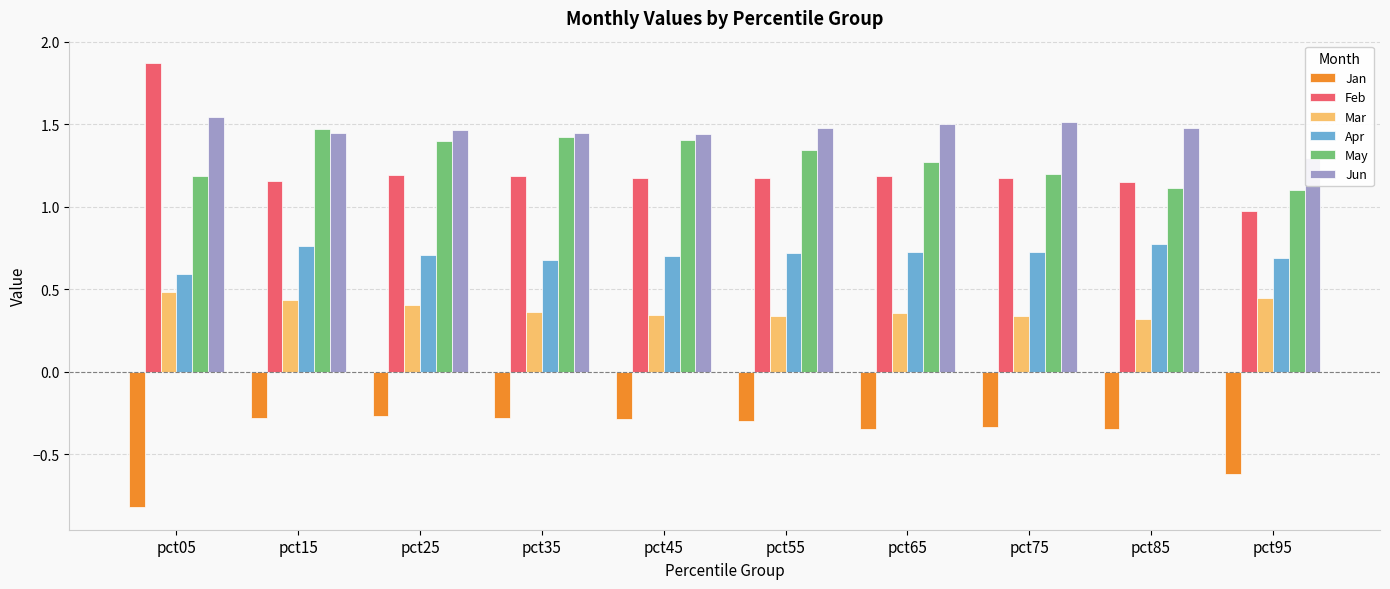

The Apr series shows 0.7 at pct25. True or false?

True